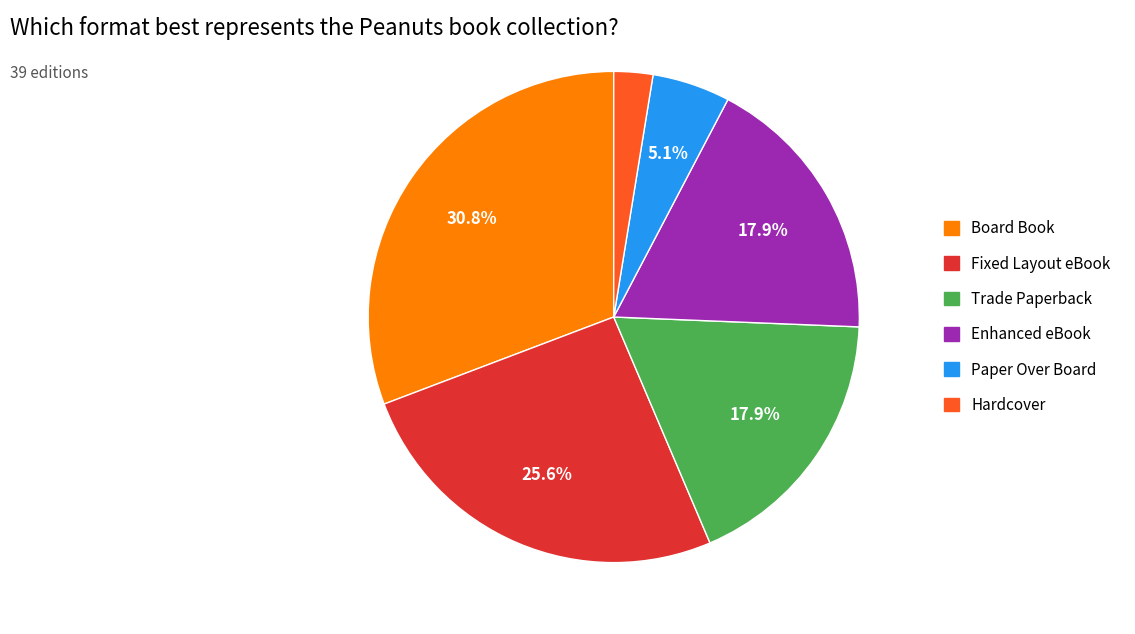

Is there any slice that represents more than half of the pie?

No